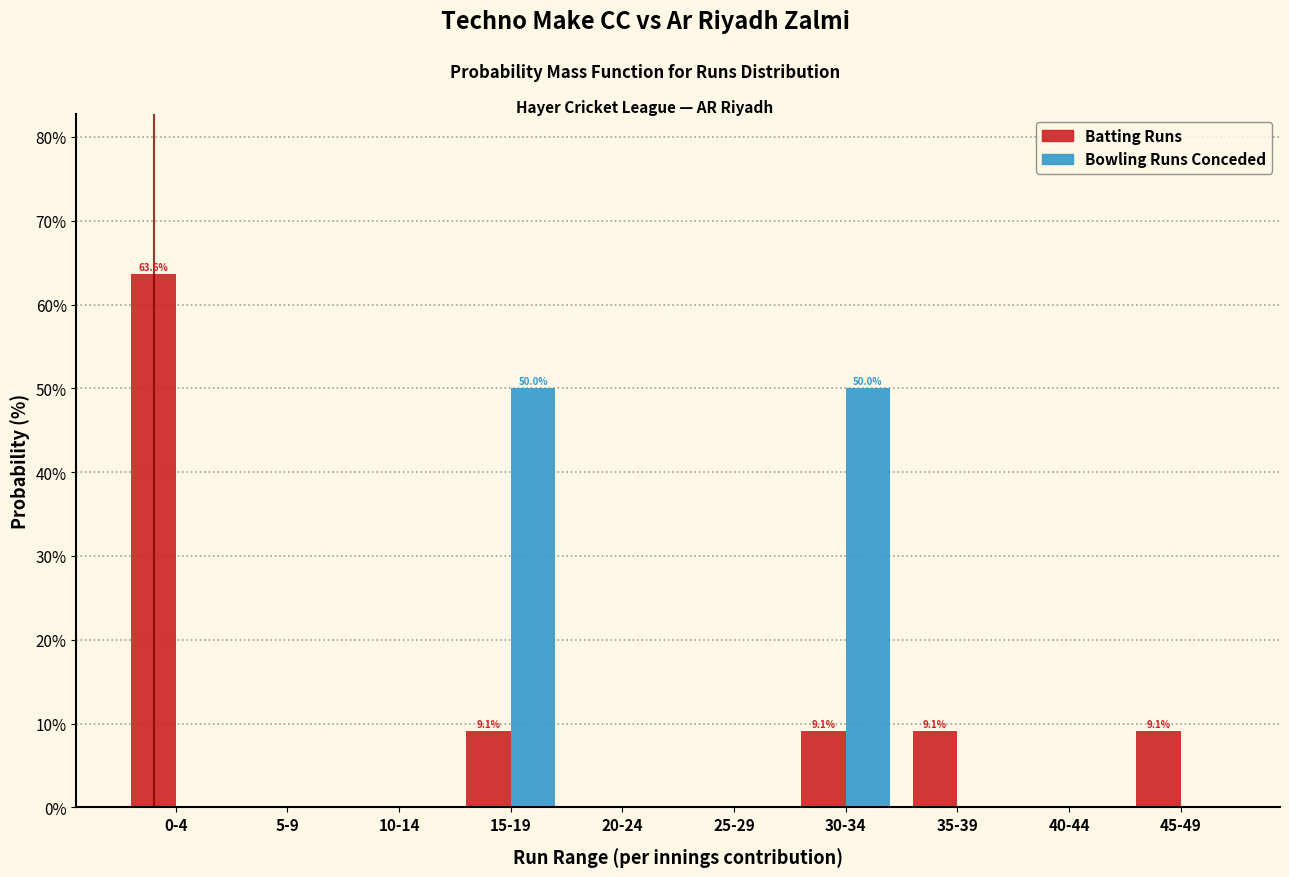

Reading left to right, what are all the values shown in this chart?

Batting Runs: 0-4=63.6	5-9=0.0	10-14=0.0	15-19=9.1	20-24=0.0	25-29=0.0	30-34=9.1	35-39=9.1	40-44=0.0	45-49=9.1
Bowling Runs Conceded: 0-4=0.0	5-9=0.0	10-14=0.0	15-19=50.0	20-24=0.0	25-29=0.0	30-34=50.0	35-39=0.0	40-44=0.0	45-49=0.0